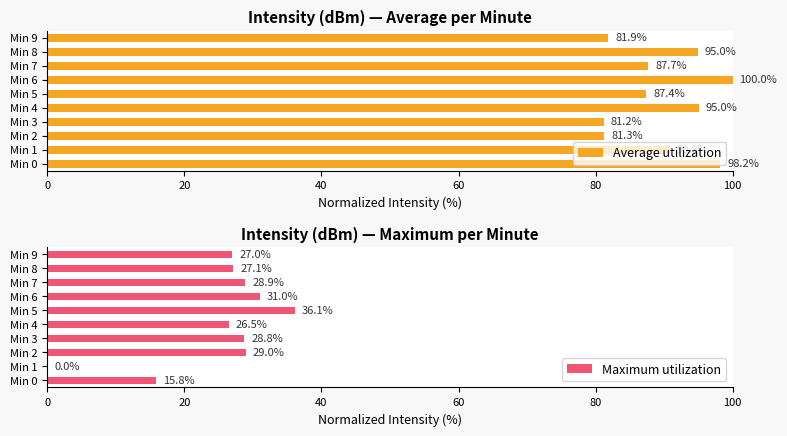

Between 40 and 100, which series saw the biggest shift?

Maximum utilization